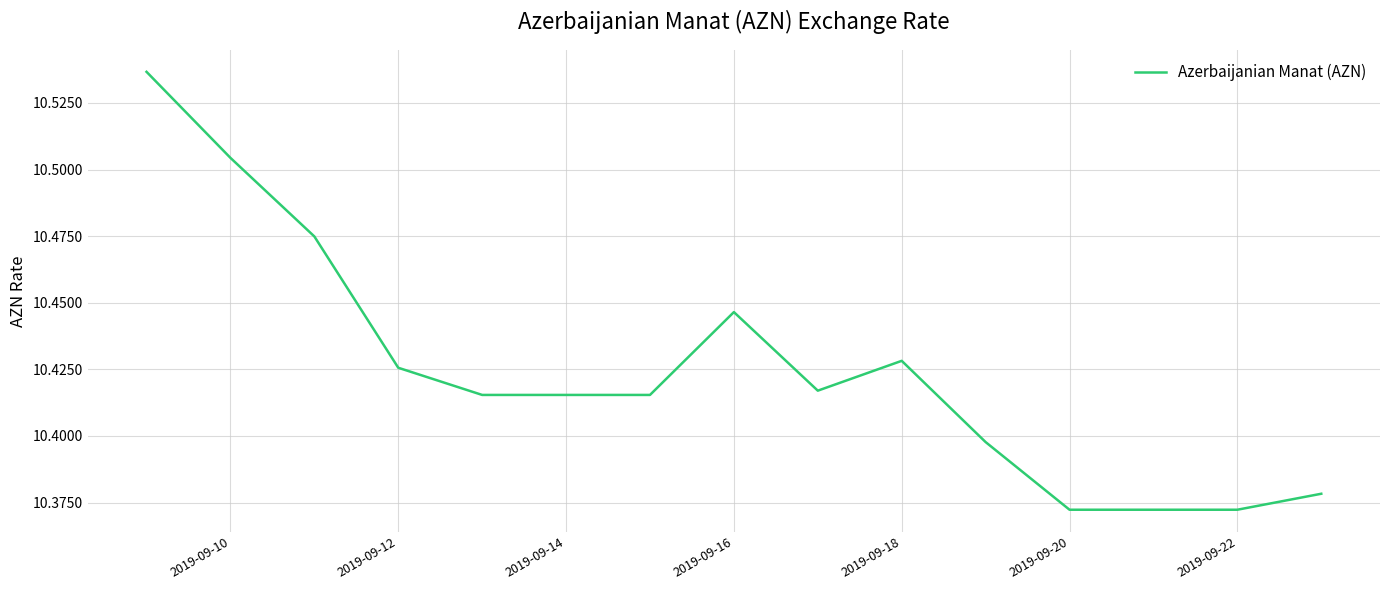

What is the ratio of the value at 2019-09-12 to the value at 2019-09-14?

1.0